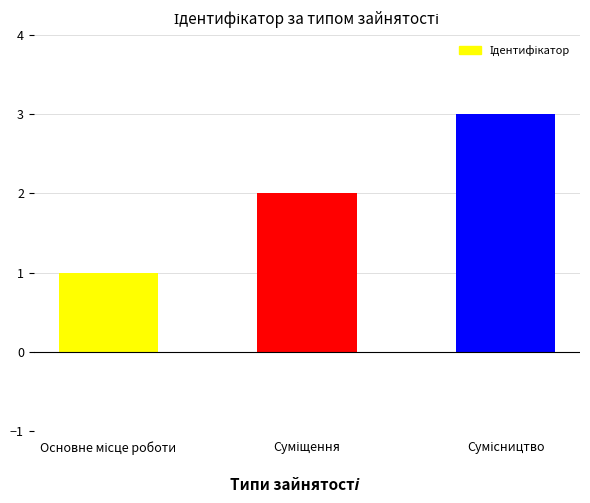

What is the sum of all values?

6